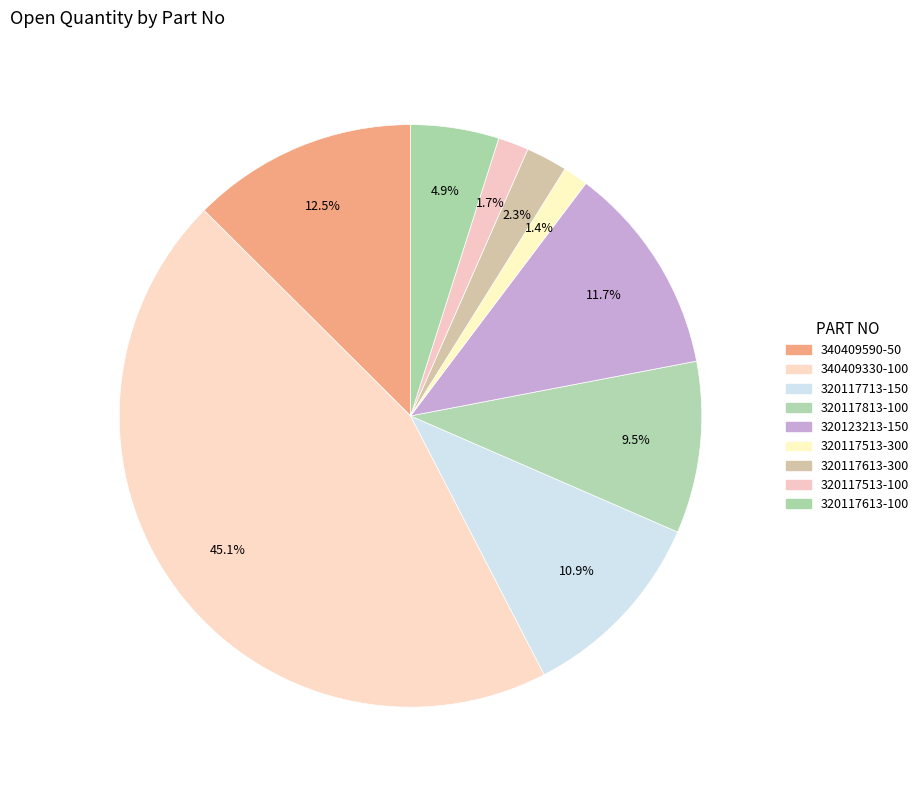

Does any single category account for the majority?

No